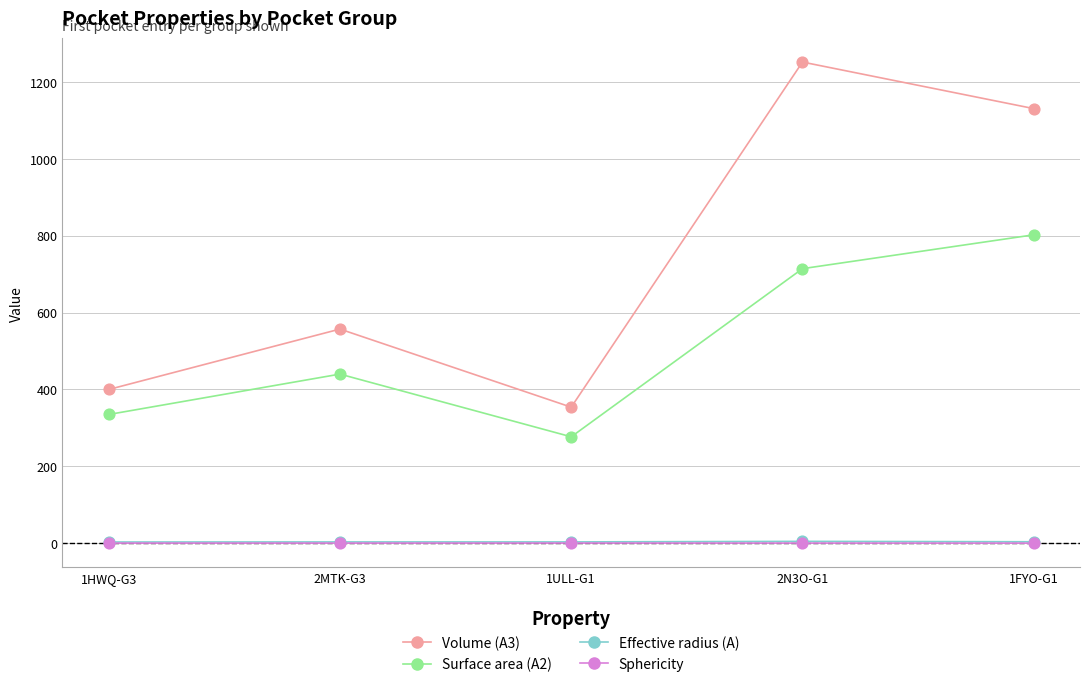

Is the value of Effective radius (A) at 1ULL-G1 greater than the value of Volume (A3) at 1FYO-G1?

No